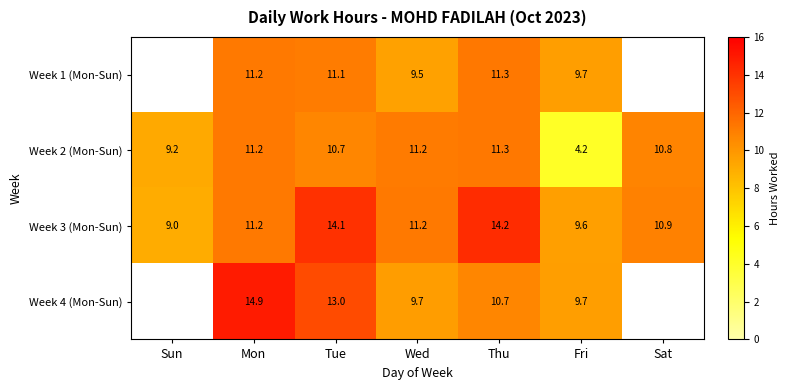

What is the difference between the maximum and minimum values in the Week 3 (Mon-Sun) series?

5.2